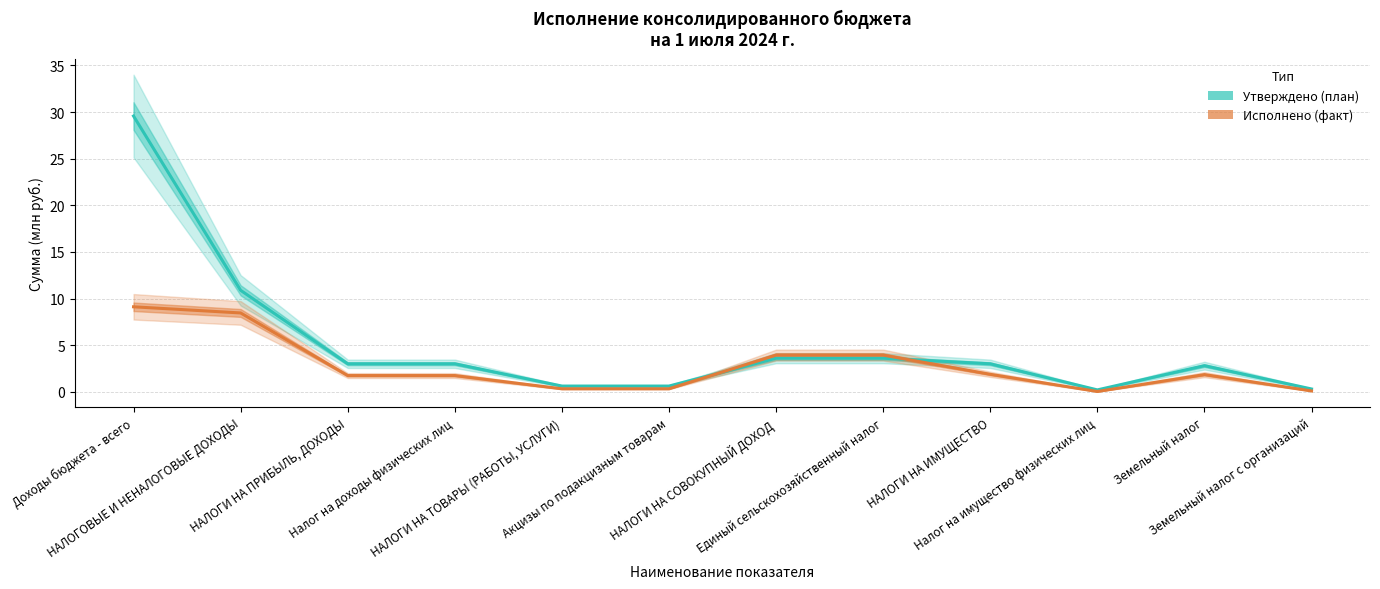

At which label is Утверждено (план) closest to 14?

НАЛОГОВЫЕ И НЕНАЛОГОВЫЕ ДОХОДЫ